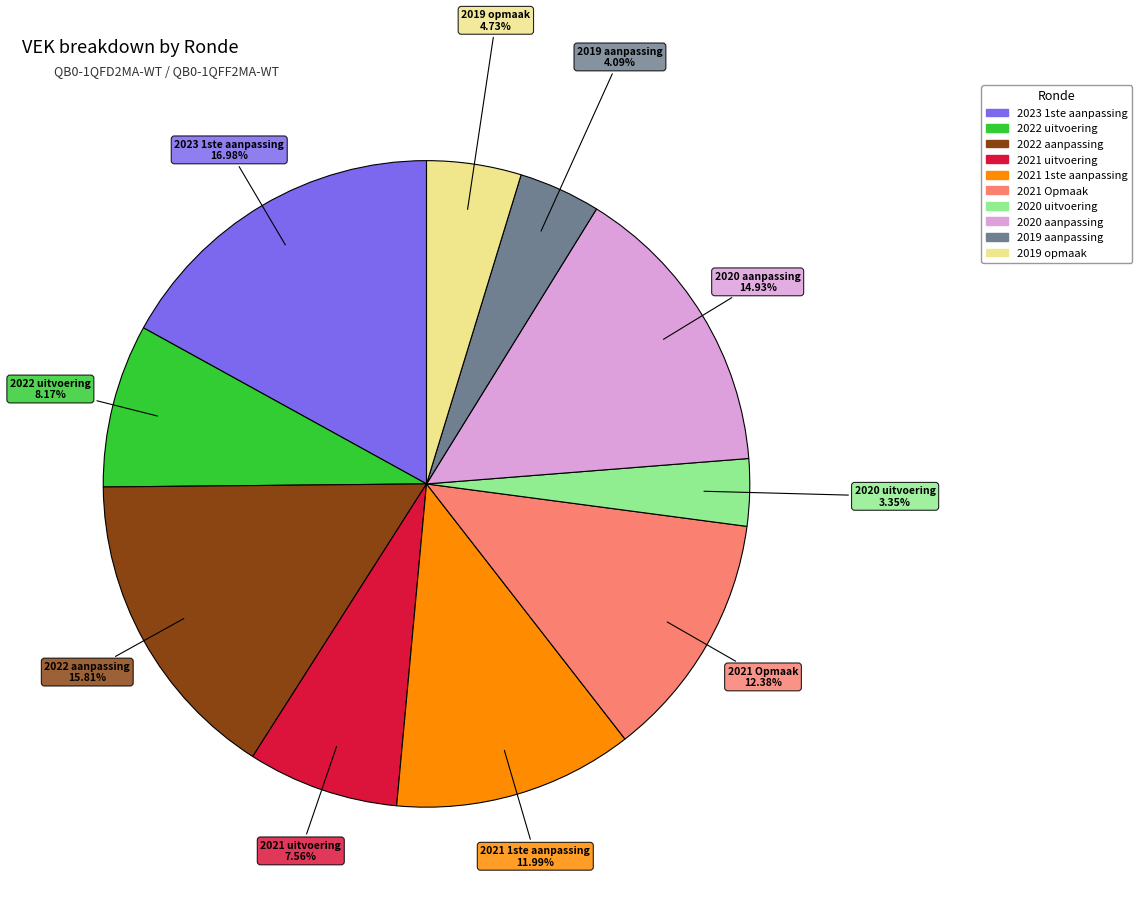

To the nearest percent, what is the difference between the largest and smallest slice percentages?

14%